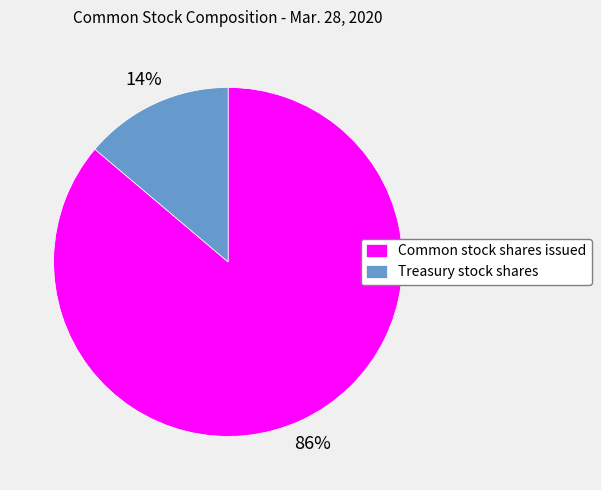

Rank the categories by value from highest to lowest.

Common stock shares issued, Treasury stock shares